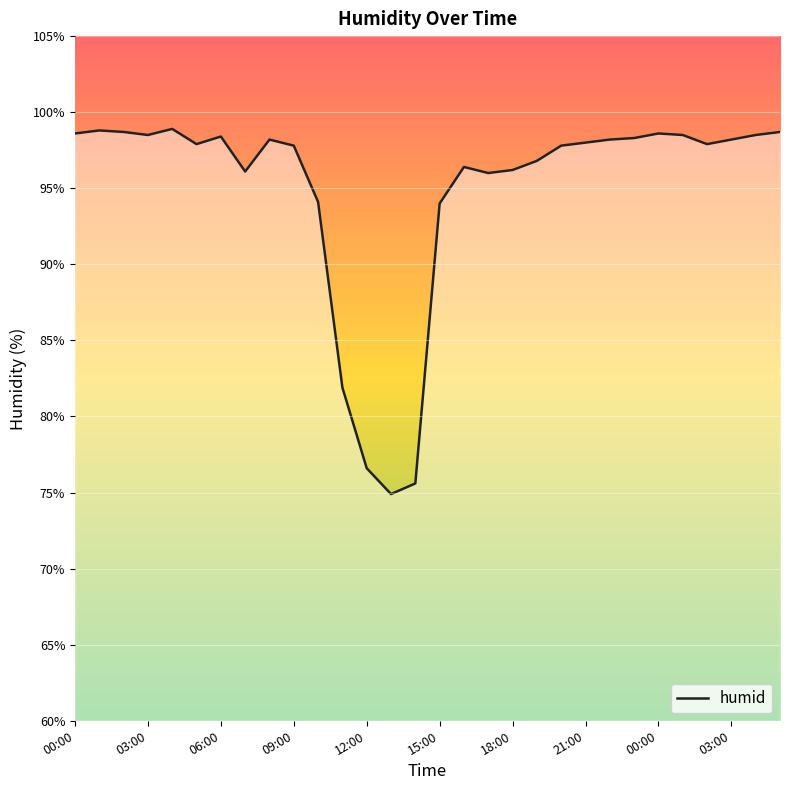

How many lines are shown in the chart?

1